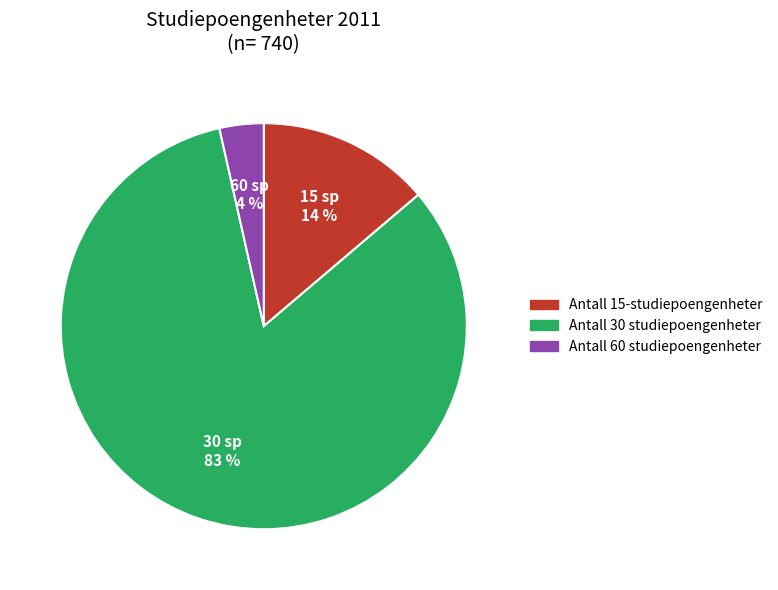

The Antall 60 studiepoengenheter slice represents 17% of the pie. True or false?

False